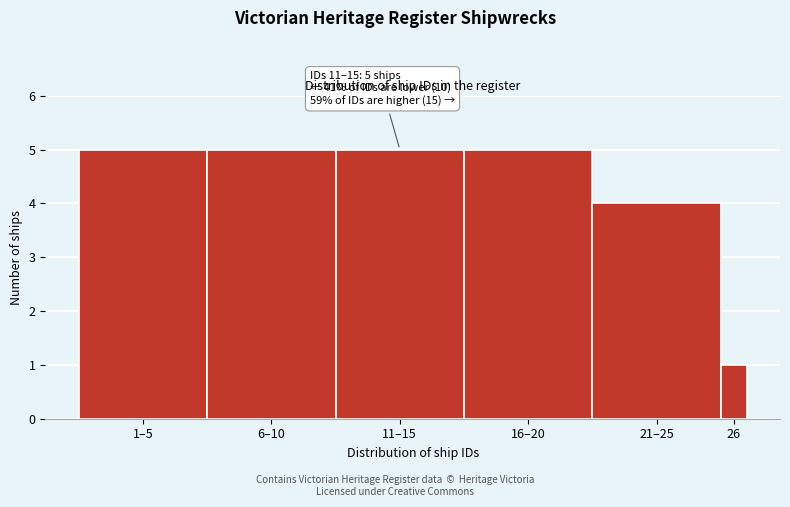

Reading right to left, transcribe all the data shown in this chart.

1	4	5	5	5	5